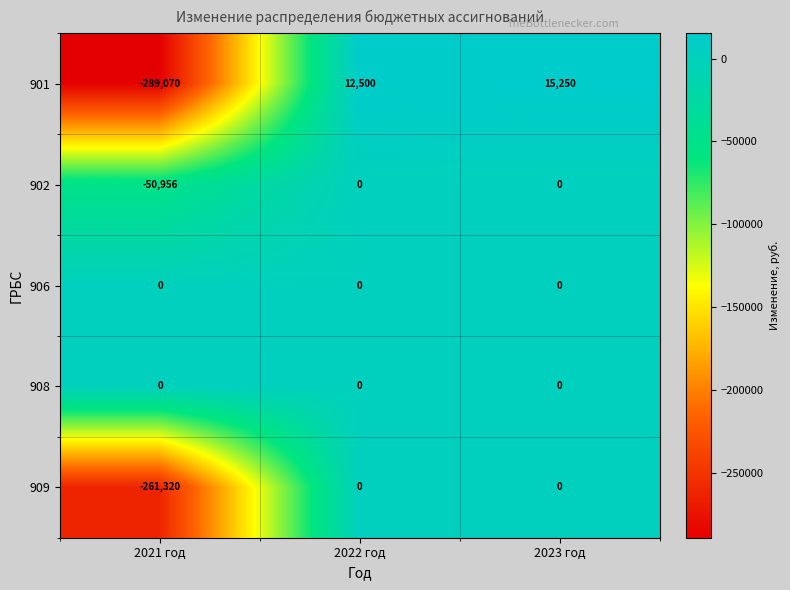

At which category is the sum across all series the highest?

2023 год